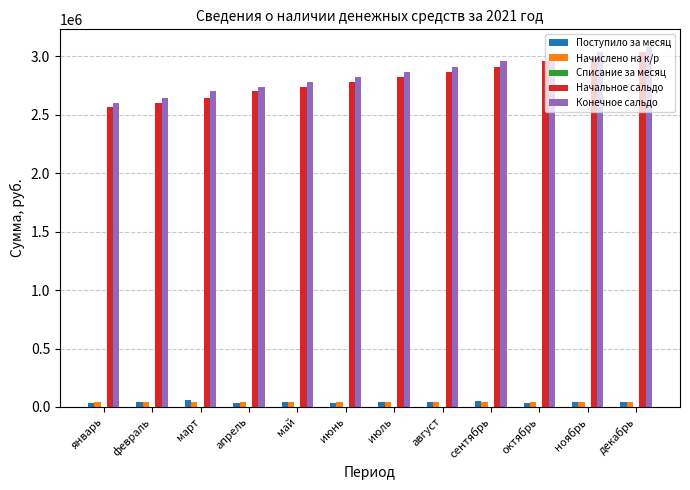

Which series has the widest spread of values?

Конечное сальдо